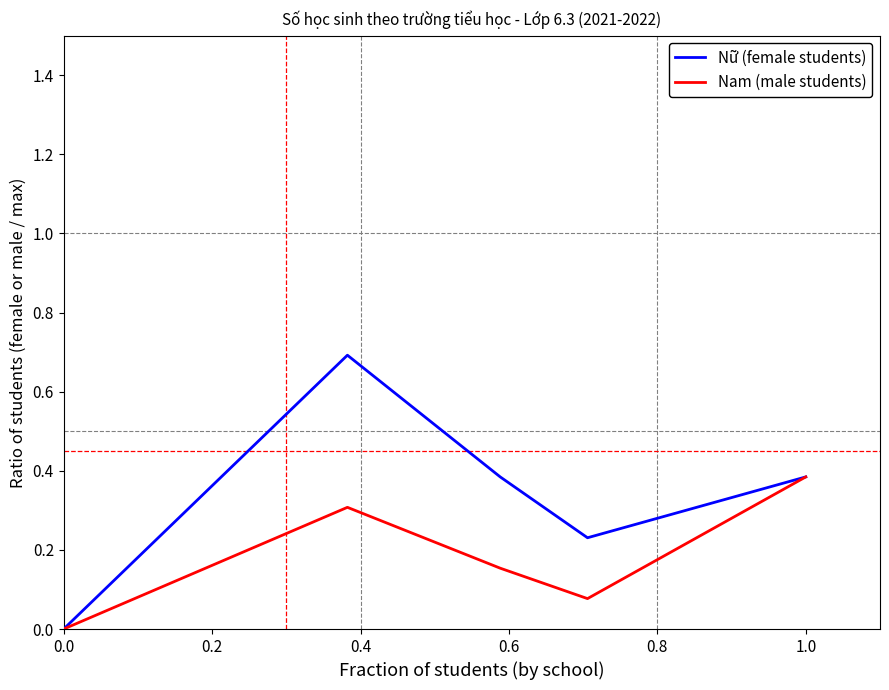

List the series in order of their peak value, lowest first.

Nam (male students), Nữ (female students)